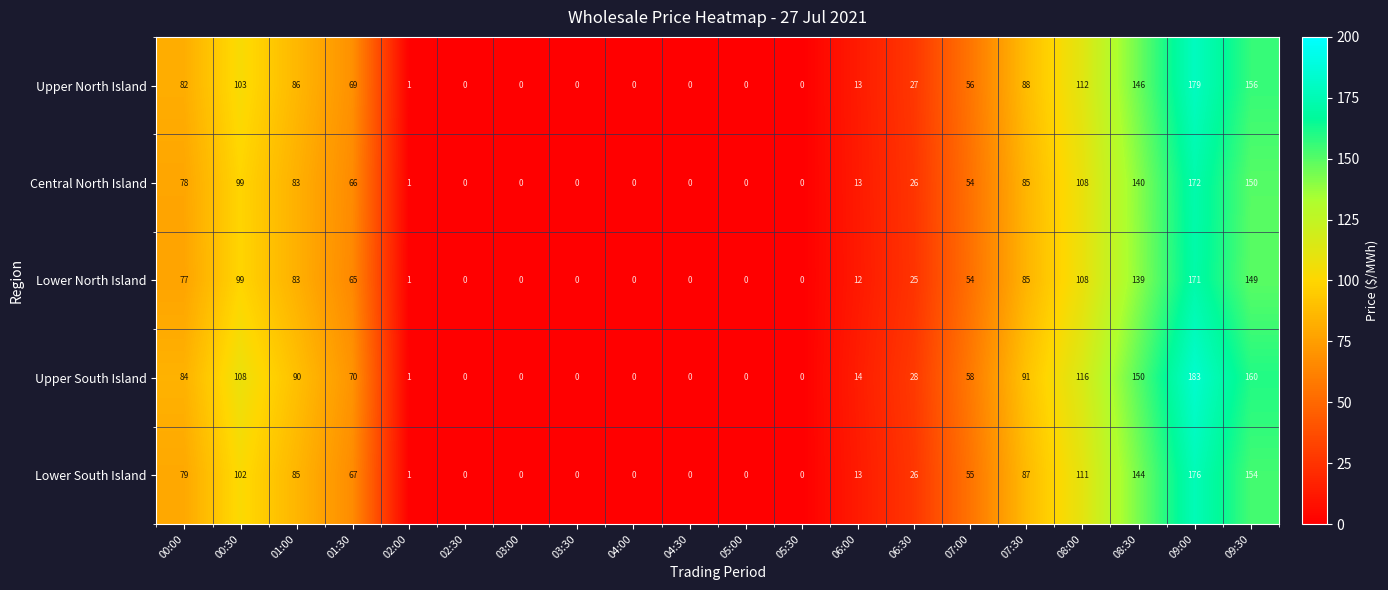

Which series has the widest spread of values?

Upper South Island